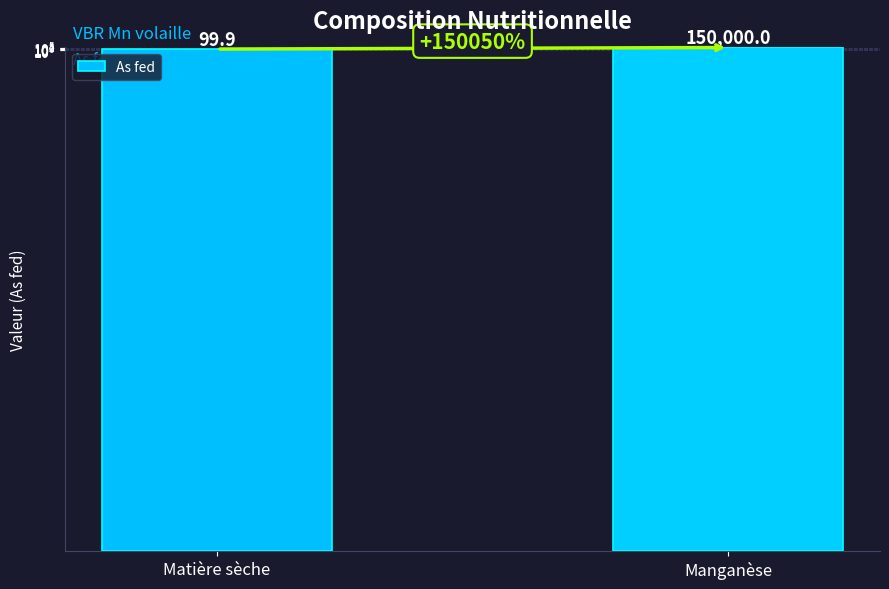

What is the greatest value displayed?

150000.0